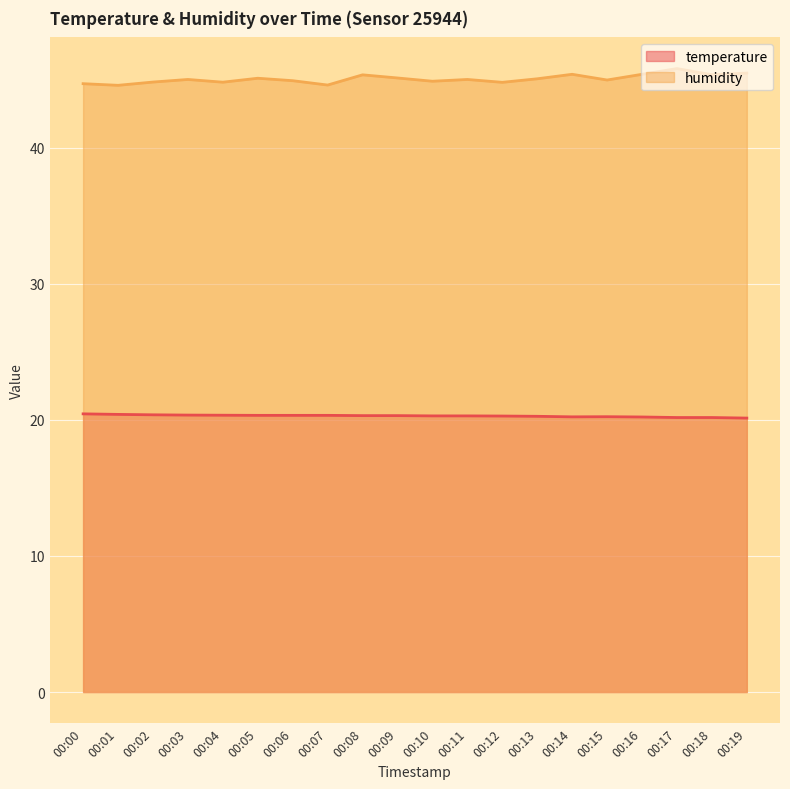

Reading left to right, list all the values displayed in this chart.

temperature: 20.4	20.4	20.4	20.4	20.3	20.3	20.3	20.3	20.3	20.3	20.3	20.3	20.3	20.3	20.2	20.2	20.2	20.2	20.2	20.1
humidity: 44.7	44.6	44.8	45.0	44.8	45.1	44.9	44.6	45.4	45.1	44.9	45.0	44.8	45.1	45.4	45.0	45.4	45.8	45.4	45.5